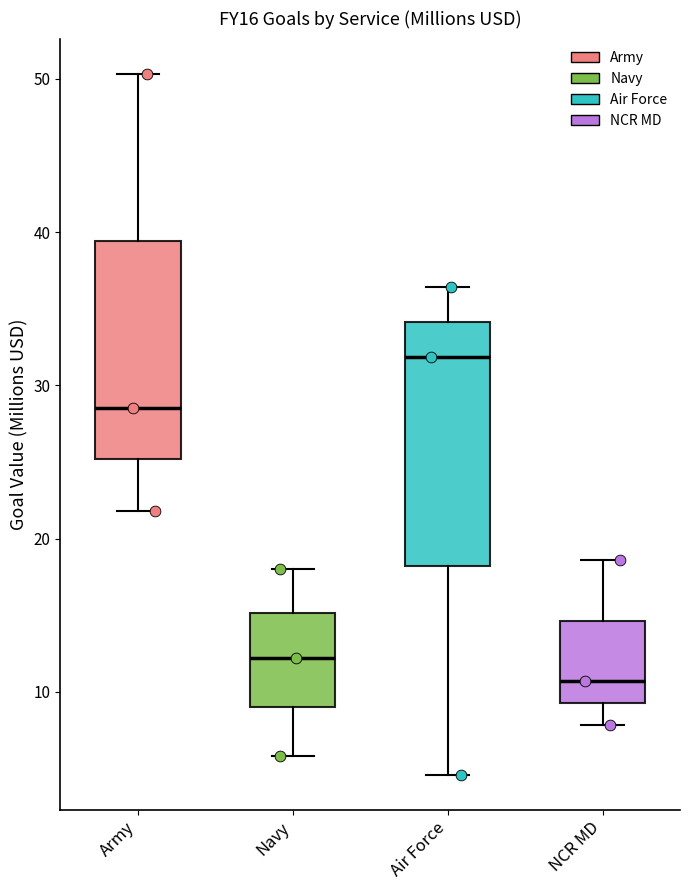

Reading left to right, transcribe this box plot: for each box, give where its median line is, the range the box spans, and where its two whiskers end, as read against the y-axis. The values are not printed on the chart, so give them approximately, as read against the axis.

Army: median 29, box 25 to 39, whiskers 22 to 50
Navy: median 12, box 9 to 15, whiskers 6 to 18
Air Force: median 32, box 18 to 34, whiskers 5 to 36
NCR MD: median 11, box 9 to 15, whiskers 8 to 19